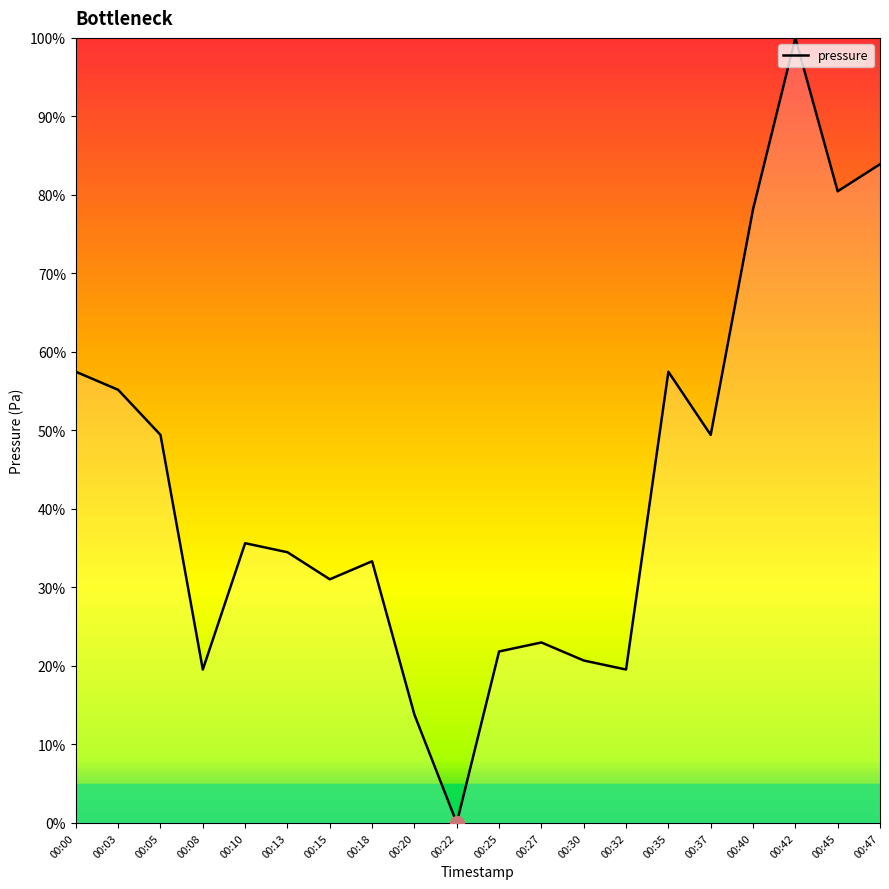

The chart shows a value of 20.7 at 00:30. True or false?

True